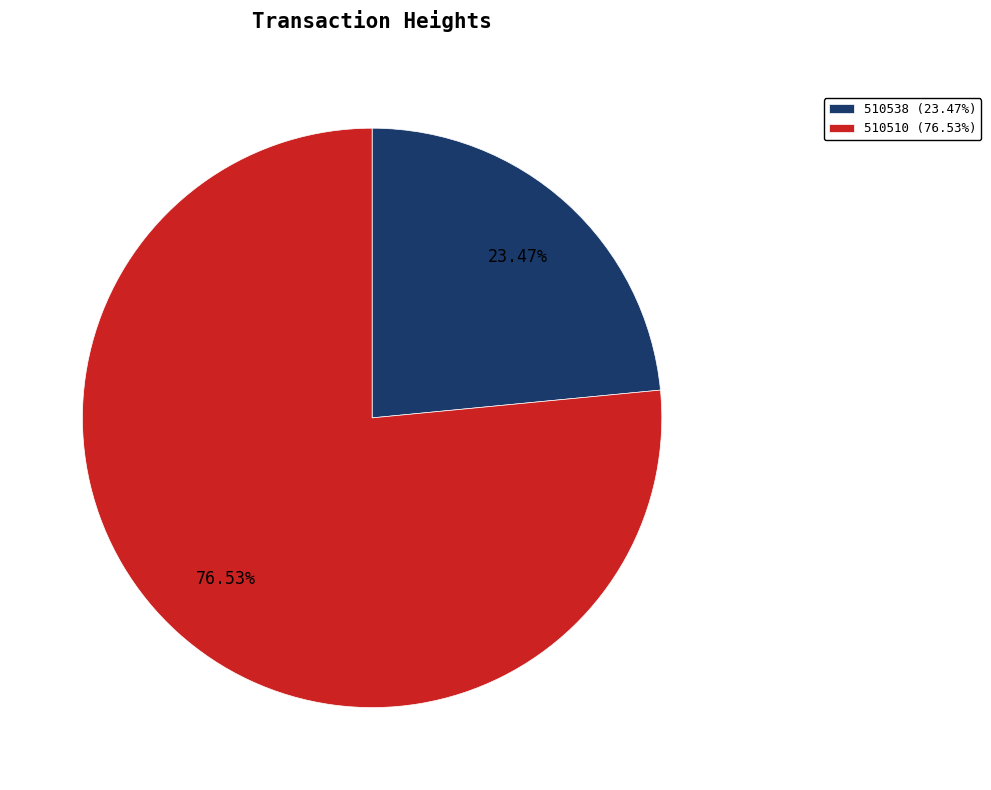

To the nearest percent, what is the combined percentage of 510510 and 510538?

100%